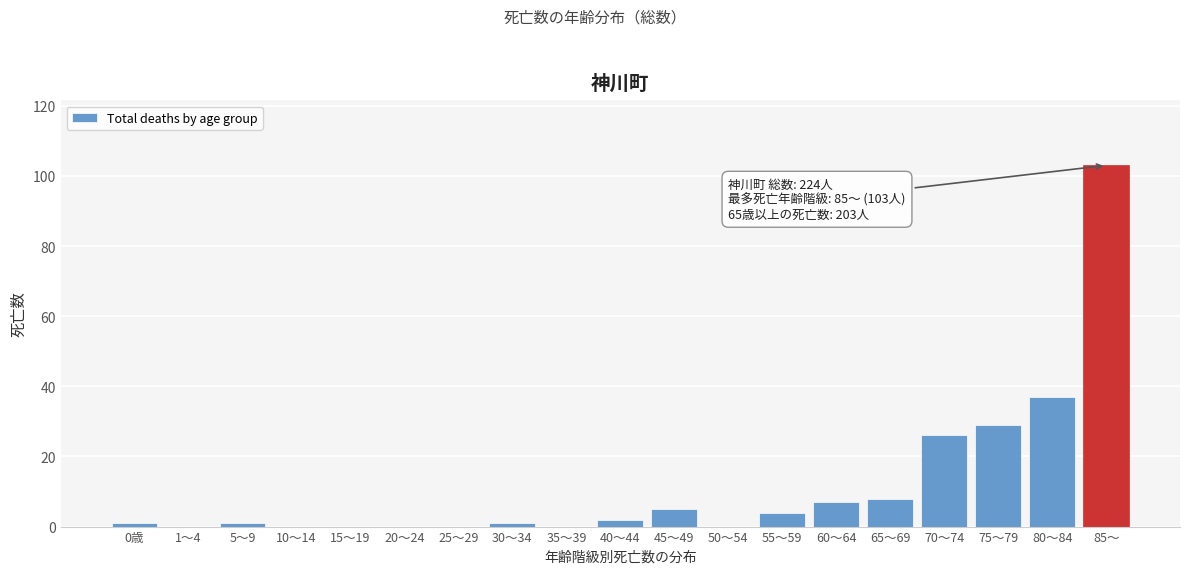

Reading left to right, extract all data points from this chart.

0歳=1	1～4=0	5～9=1	10～14=0	15～19=0	20～24=0	25～29=0	30～34=1	35～39=0	40～44=2	45～49=5	50～54=0	55～59=4	60～64=7	65～69=8	70～74=26	75～79=29	80～84=37	85～=103